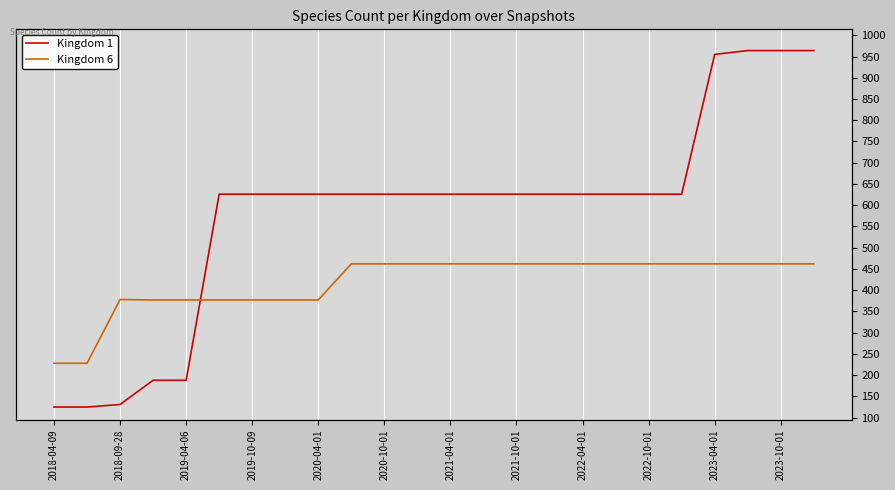

Which series changed the most between 2018-09-28 and 20?

Kingdom 1